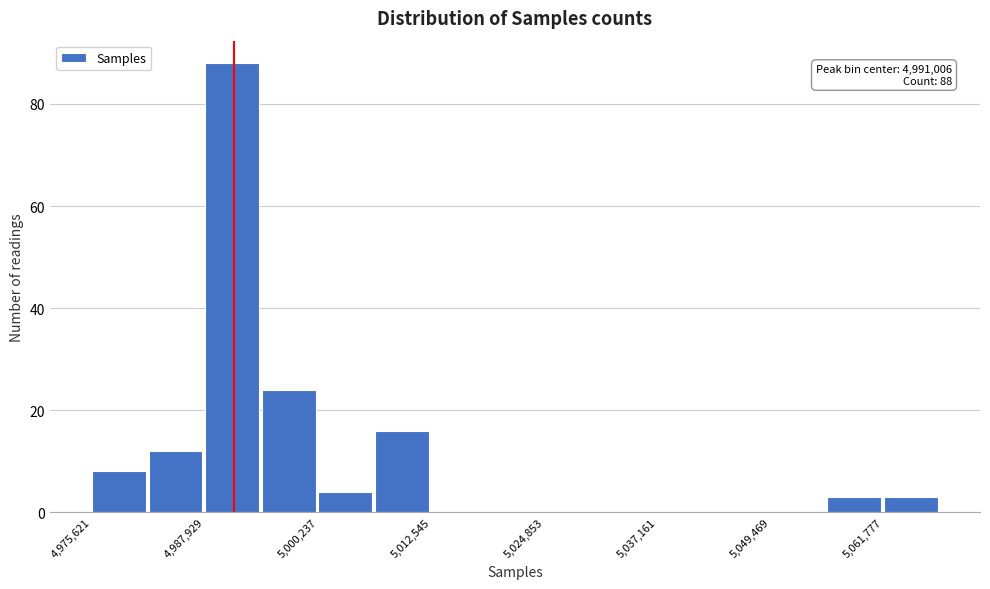

Around what value on the x-axis is the tallest bar? Give the approximate position of its centre, as read against the axis.

4990000